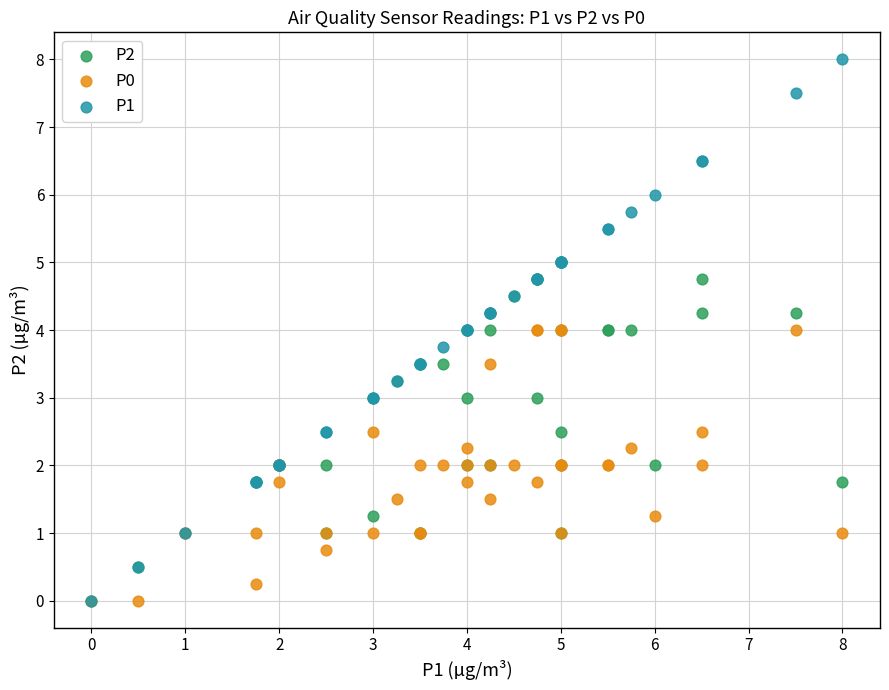

Which series has the largest Y range (max minus min)?

P1